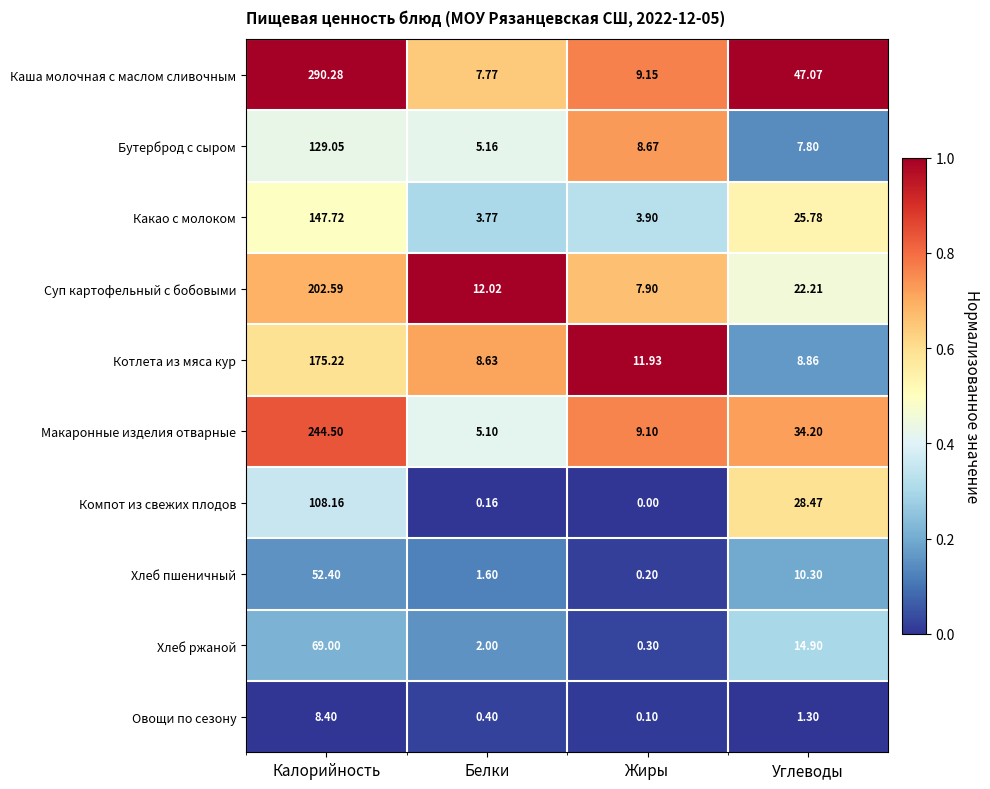

What is the total value across all series at Углеводы?

200.9